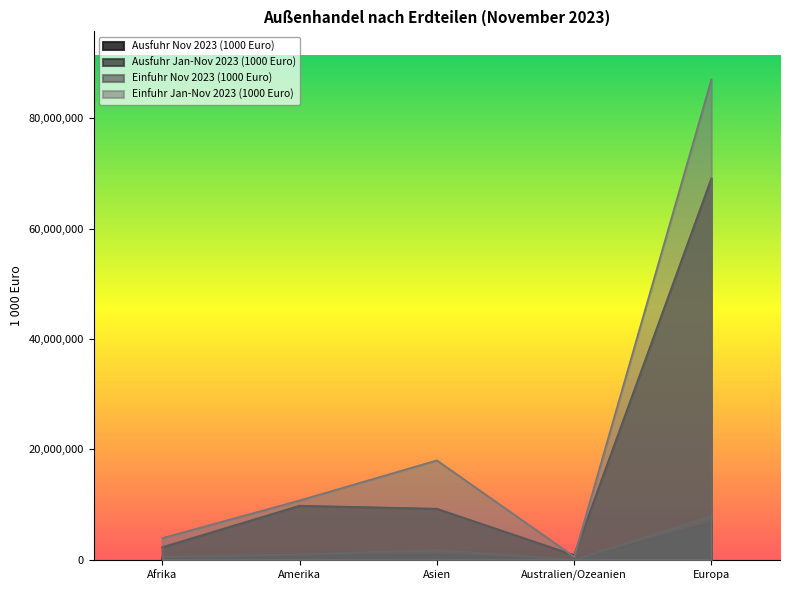

What is the sum of the Einfuhr Jan-Nov 2023 (1000 Euro) values at Asien and Afrika?

21935392